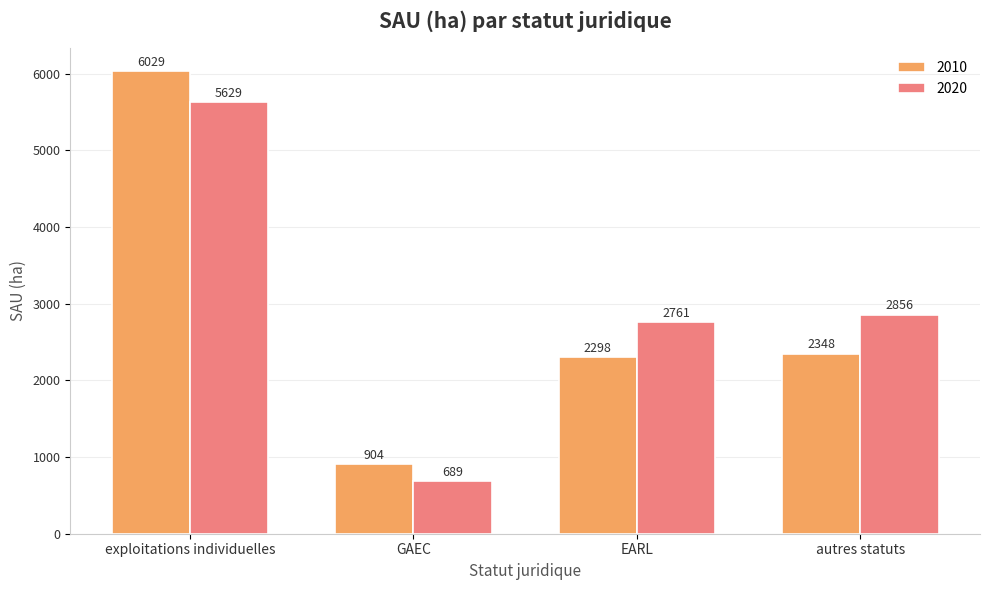

The 2020 series shows 8427.0 at exploitations individuelles. True or false?

False